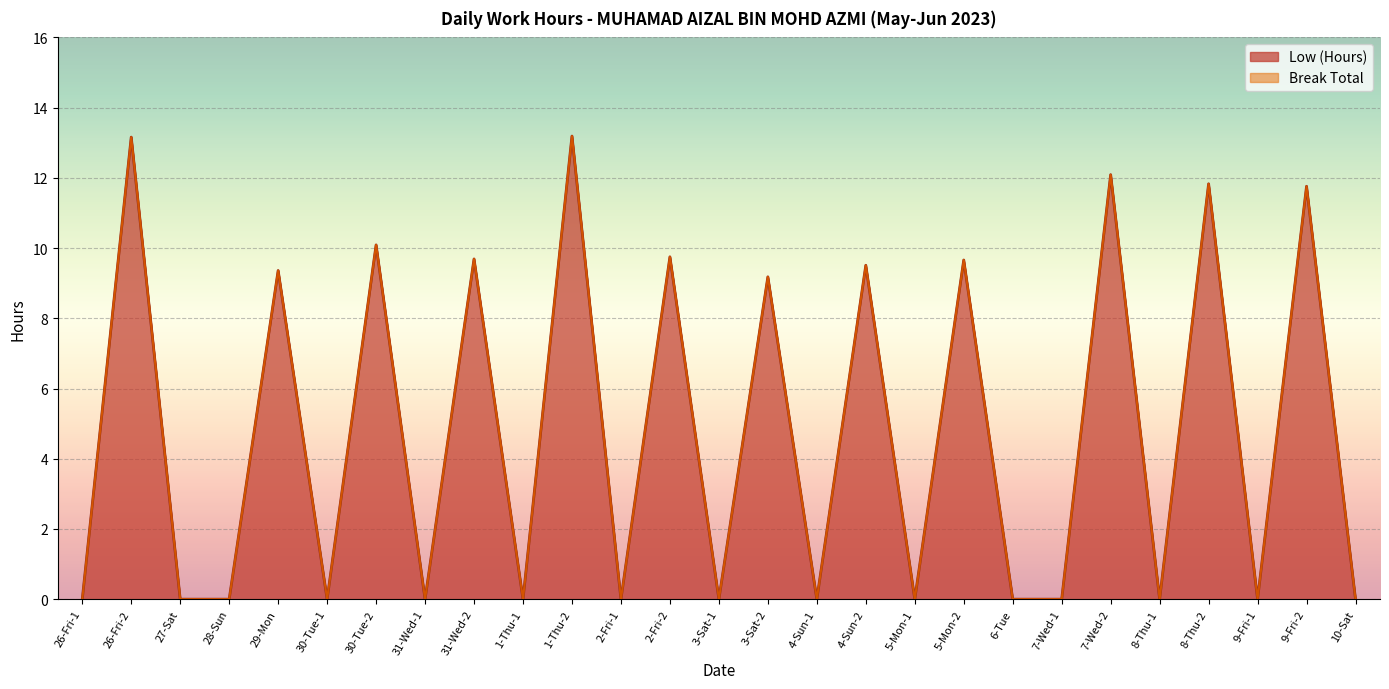

List the labels in order of value, largest first.

1-Thu-2, 26-Fri-2, 7-Wed-2, 8-Thu-2, 9-Fri-2, 30-Tue-2, 2-Fri-2, 31-Wed-2, 5-Mon-2, 4-Sun-2, 29-Mon, 3-Sat-2, 26-Fri-1, 27-Sat, 28-Sun, 30-Tue-1, 31-Wed-1, 1-Thu-1, 2-Fri-1, 3-Sat-1, 4-Sun-1, 5-Mon-1, 6-Tue, 7-Wed-1, 8-Thu-1, 9-Fri-1, 10-Sat